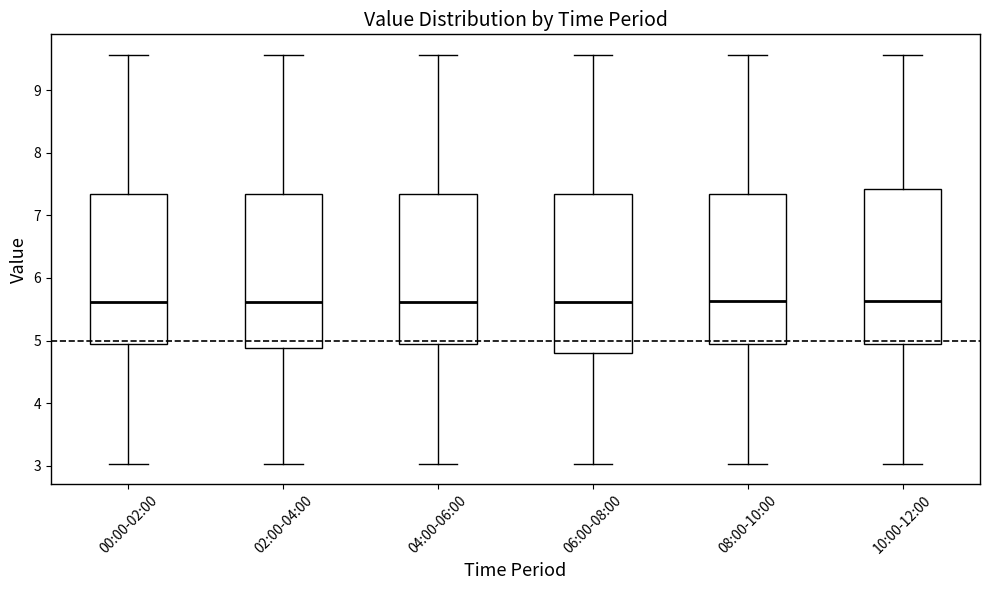

Reading left to right, read every box against the y-axis: the position of its median line, the range the box covers, and the ends of its whiskers. The values are not printed on the chart, so give them approximately, as read against the axis.

00:00-02:00: median 5.6, box 4.9 to 7.3, whiskers 3.0 to 9.6
02:00-04:00: median 5.6, box 4.9 to 7.3, whiskers 3.0 to 9.6
04:00-06:00: median 5.6, box 4.9 to 7.3, whiskers 3.0 to 9.6
06:00-08:00: median 5.6, box 4.8 to 7.3, whiskers 3.0 to 9.6
08:00-10:00: median 5.6, box 4.9 to 7.3, whiskers 3.0 to 9.6
10:00-12:00: median 5.6, box 4.9 to 7.4, whiskers 3.0 to 9.6